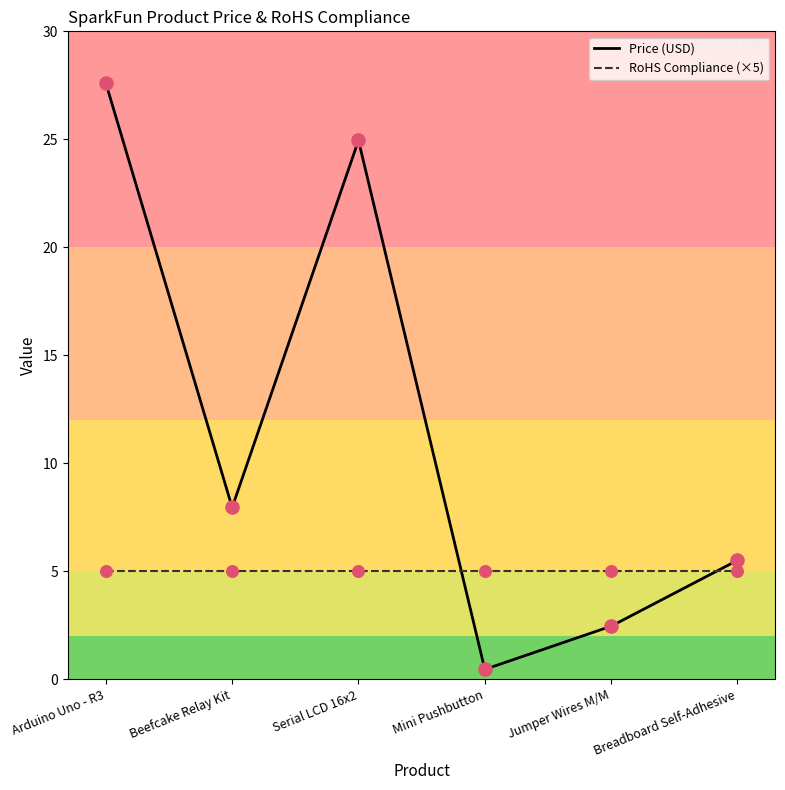

Which series has the largest total across all categories?

Price (USD)